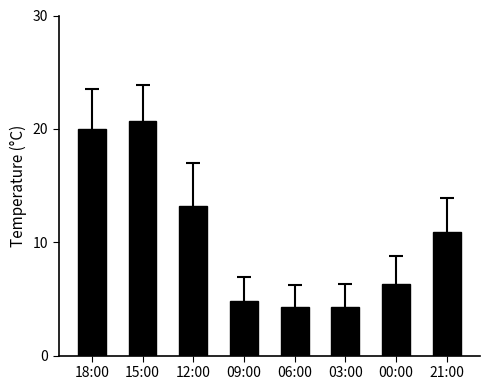

How many bars are there in total?

8